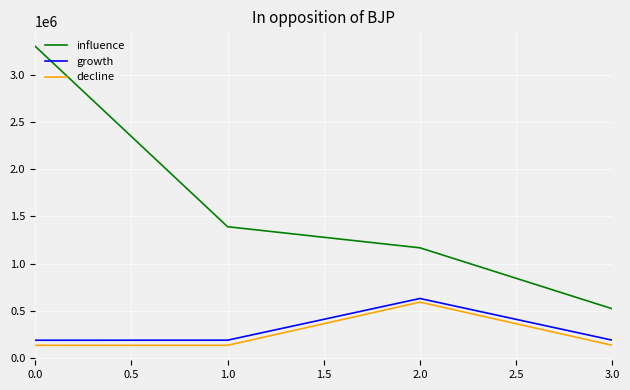

What are all the series names shown in the legend?

influence, growth, decline